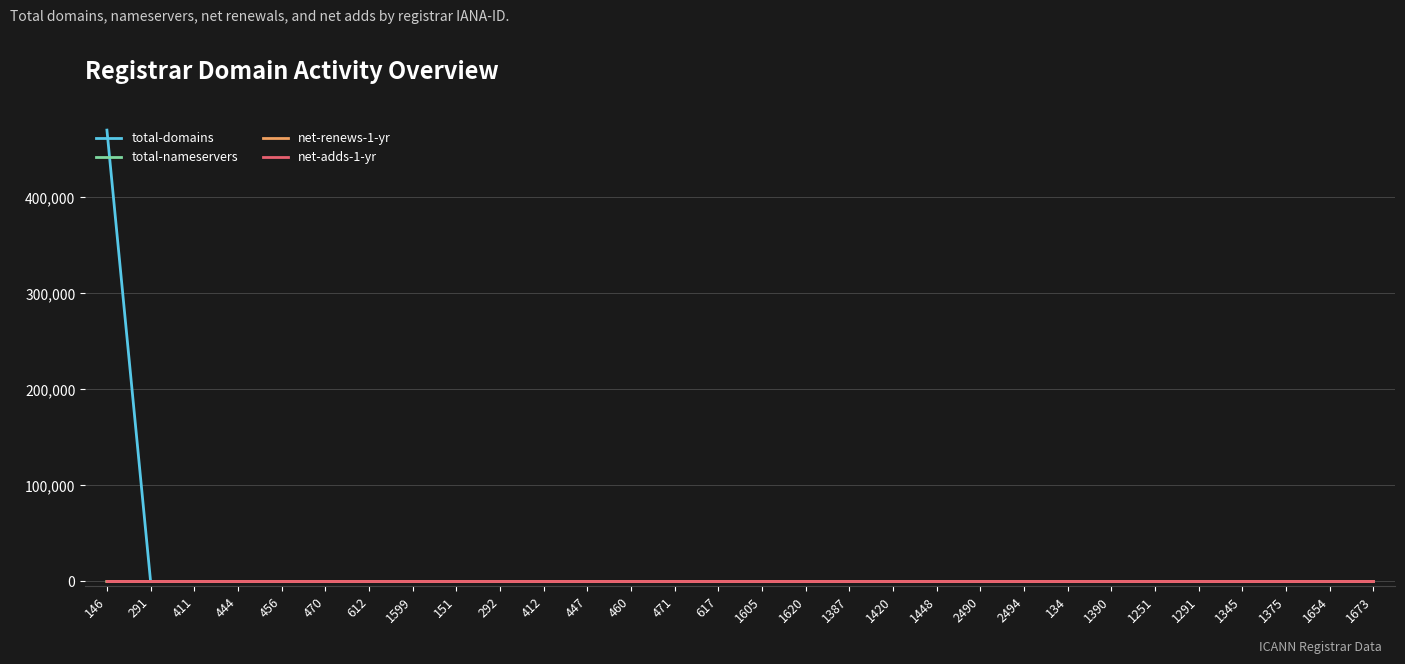

What value does the total-domains series have at 1345?

88